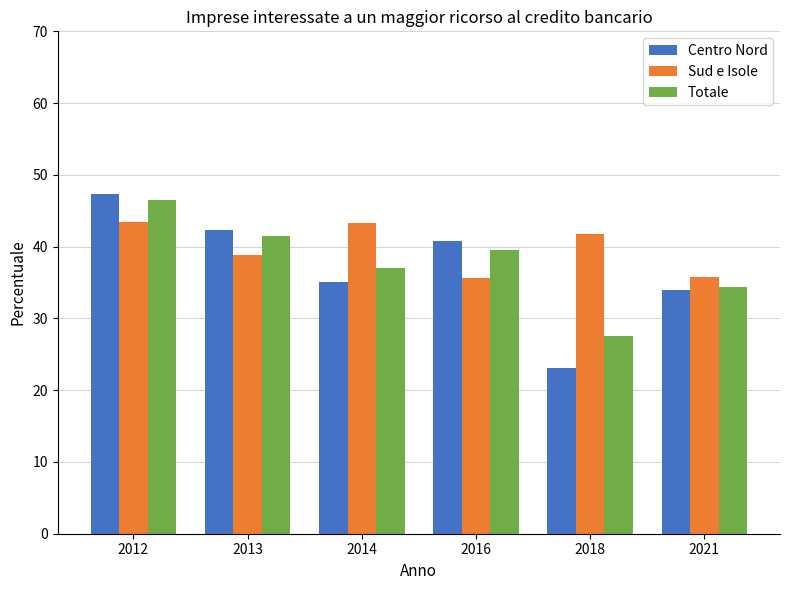

Is it true that Centro Nord equals 44.4 at 2021?

False